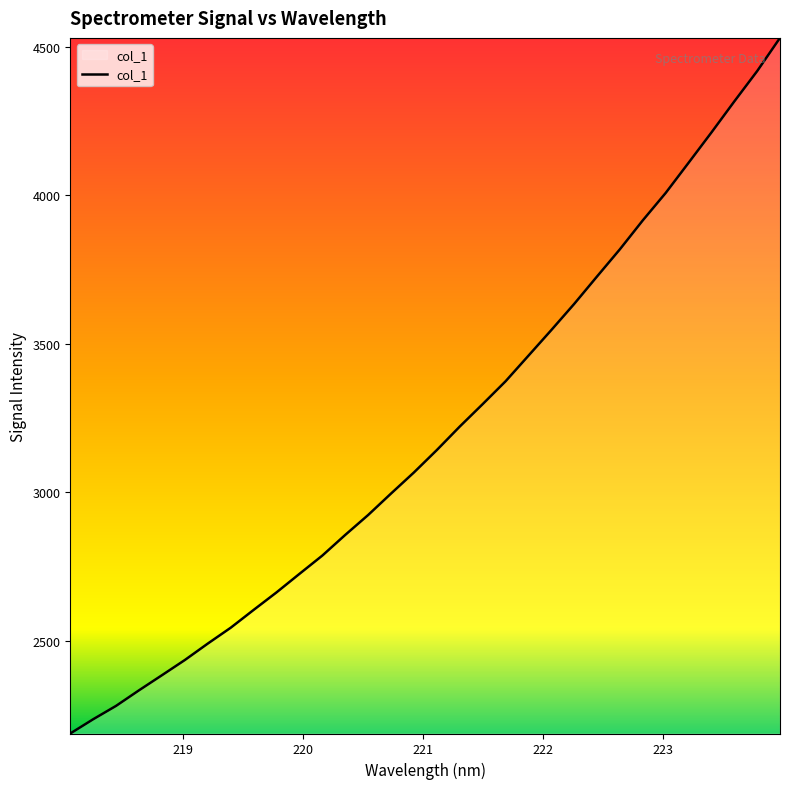

What is the average value?

3195.1